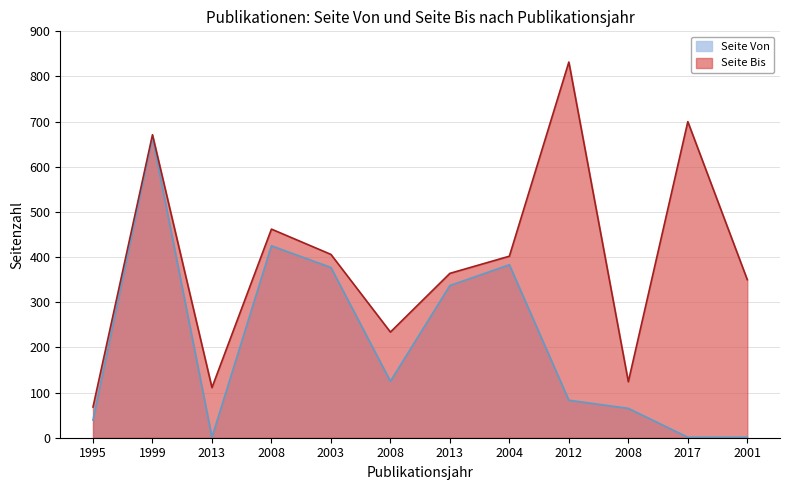

At which label does Seite Von reach its minimum?

2013